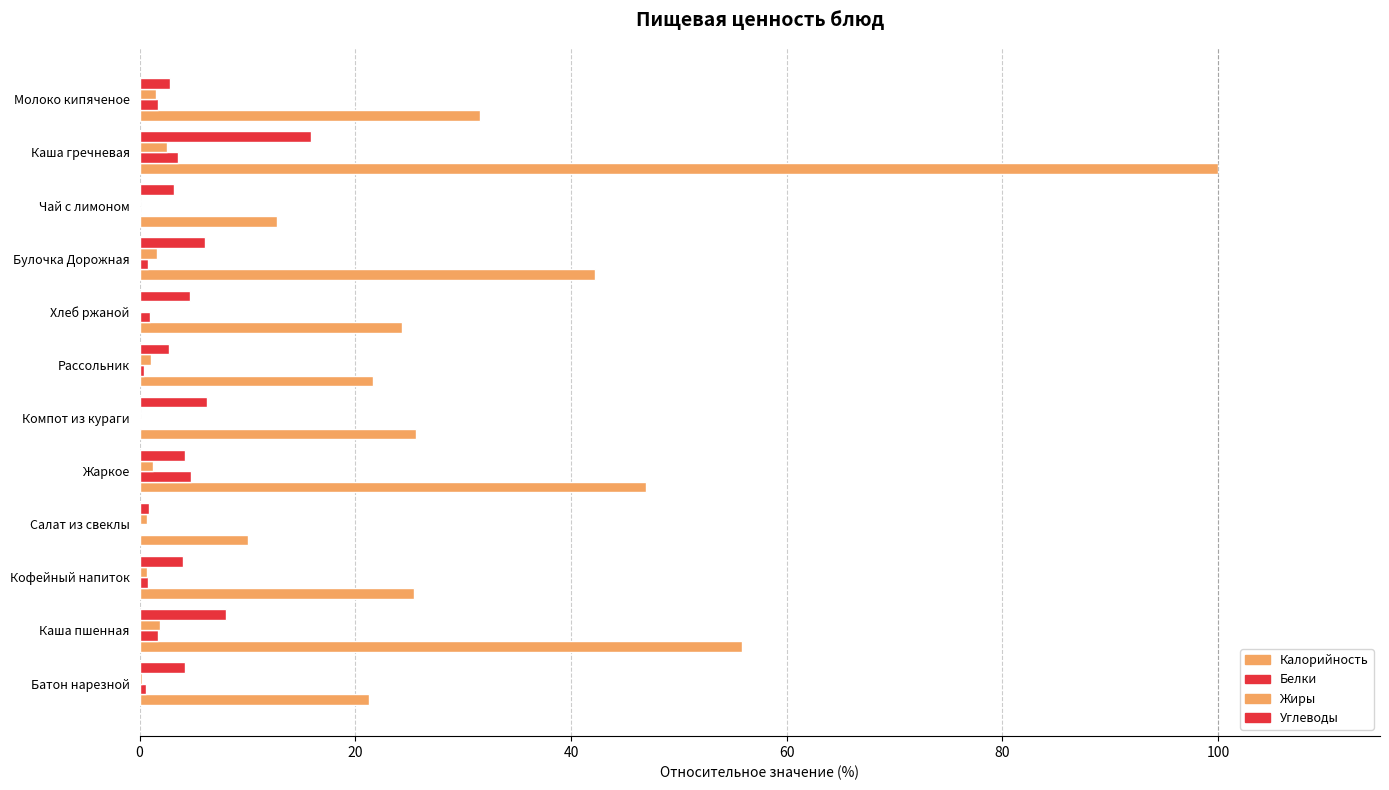

How many distinct data groups are displayed?

4